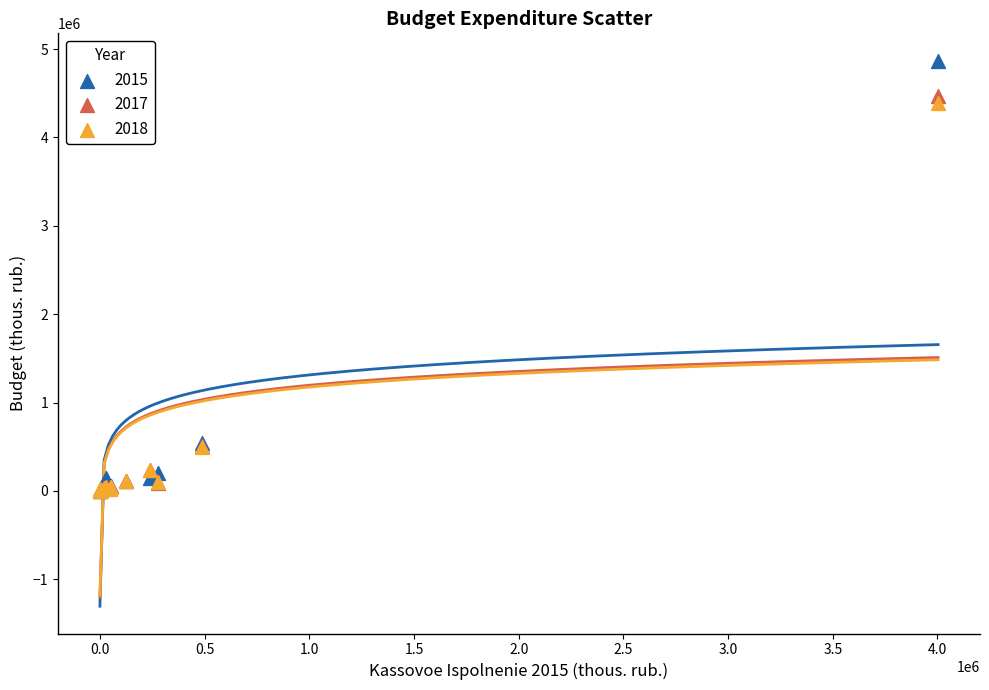

Which series reaches the maximum Y coordinate?

2015